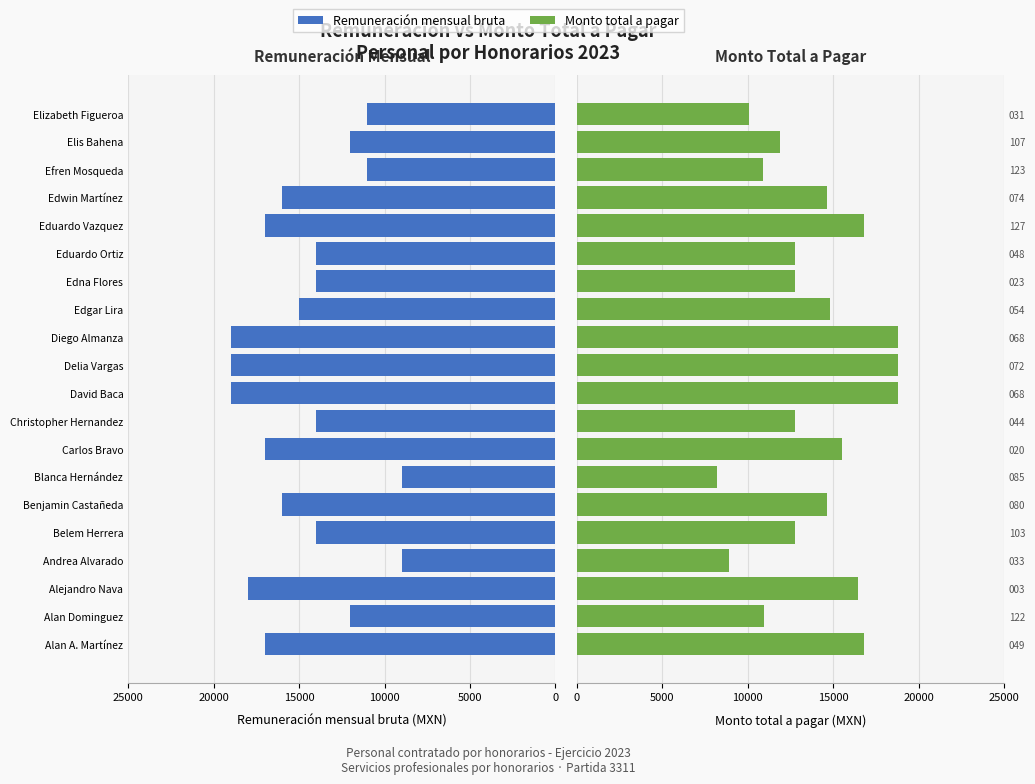

The Remuneración mensual bruta series shows 9020.0 at 14. True or false?

False